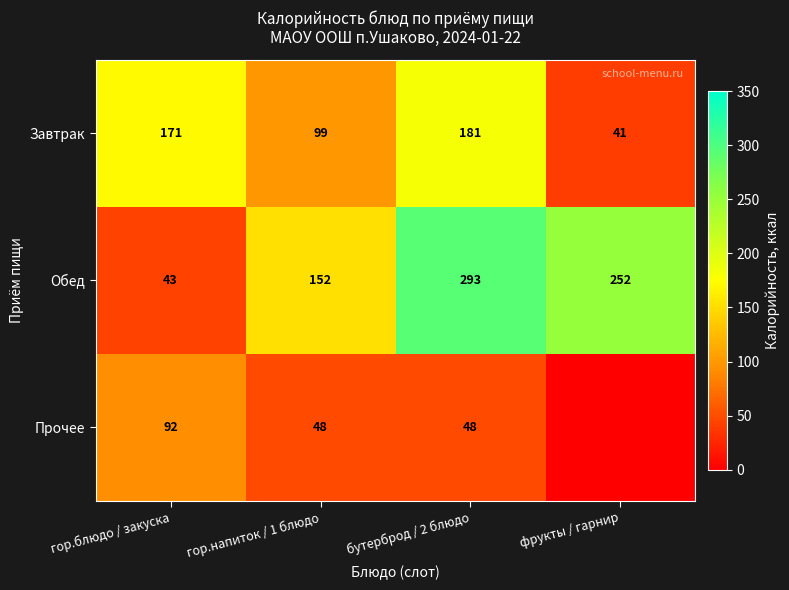

Which label corresponds to the smallest value in the chart?

фрукты / гарнир